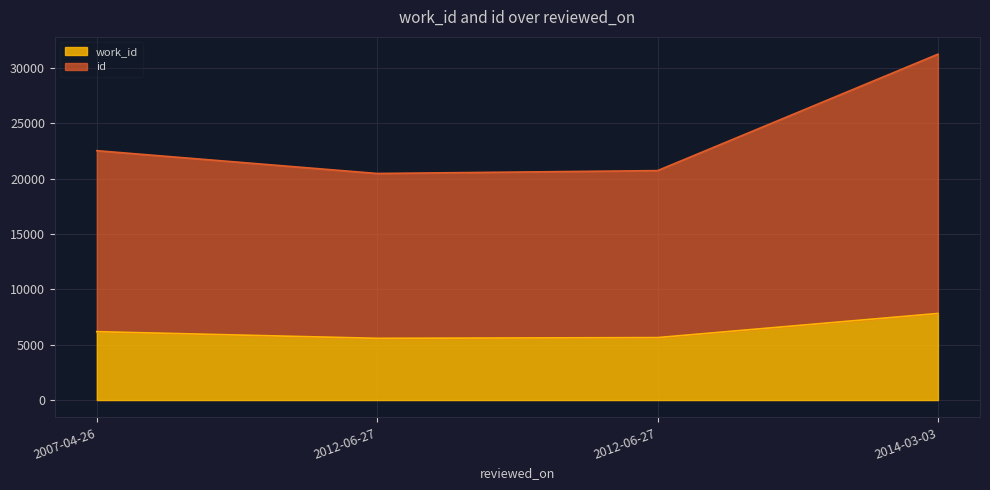

At which label does id first exceed 22543?

2014-03-03